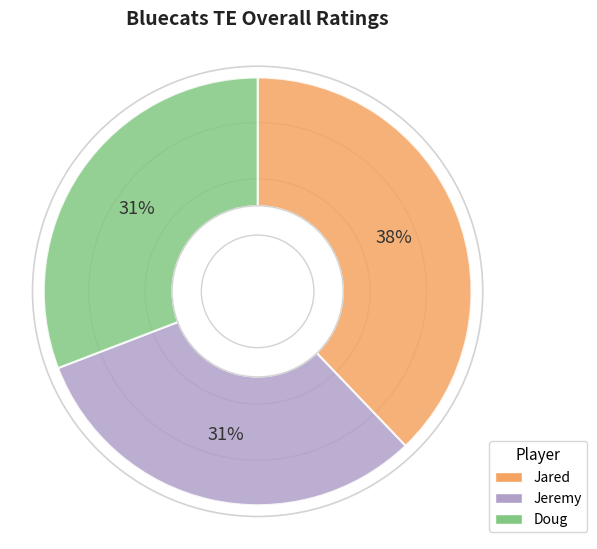

Is it true that Jeremy is 19% of the pie?

False